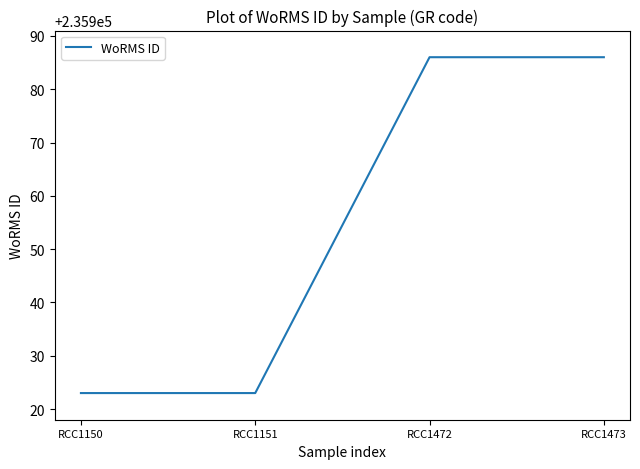

What is the greatest value displayed?

235986